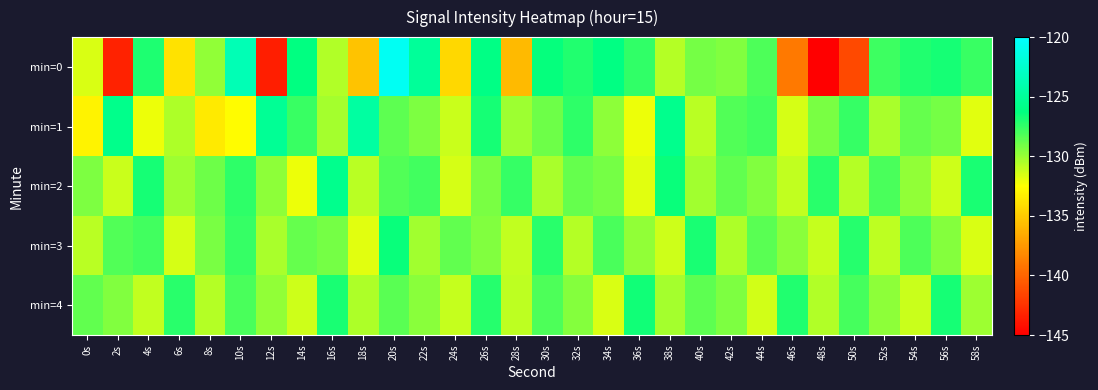

Between 48s and 16s, which is larger?

16s